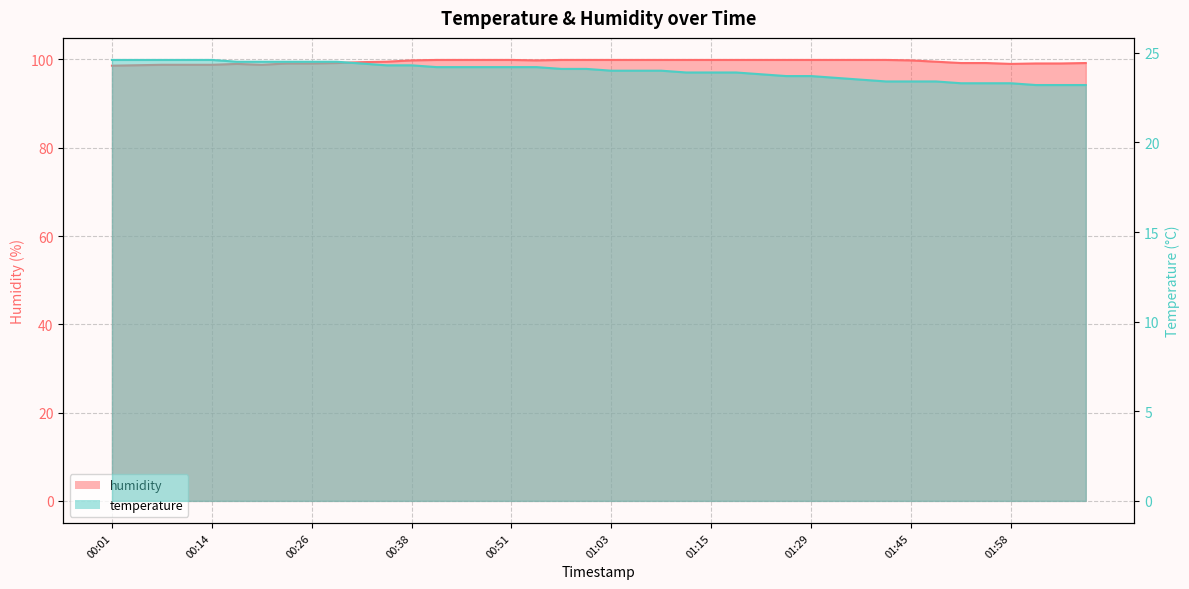

True or false: humidity and temperature intersect in this chart.

False